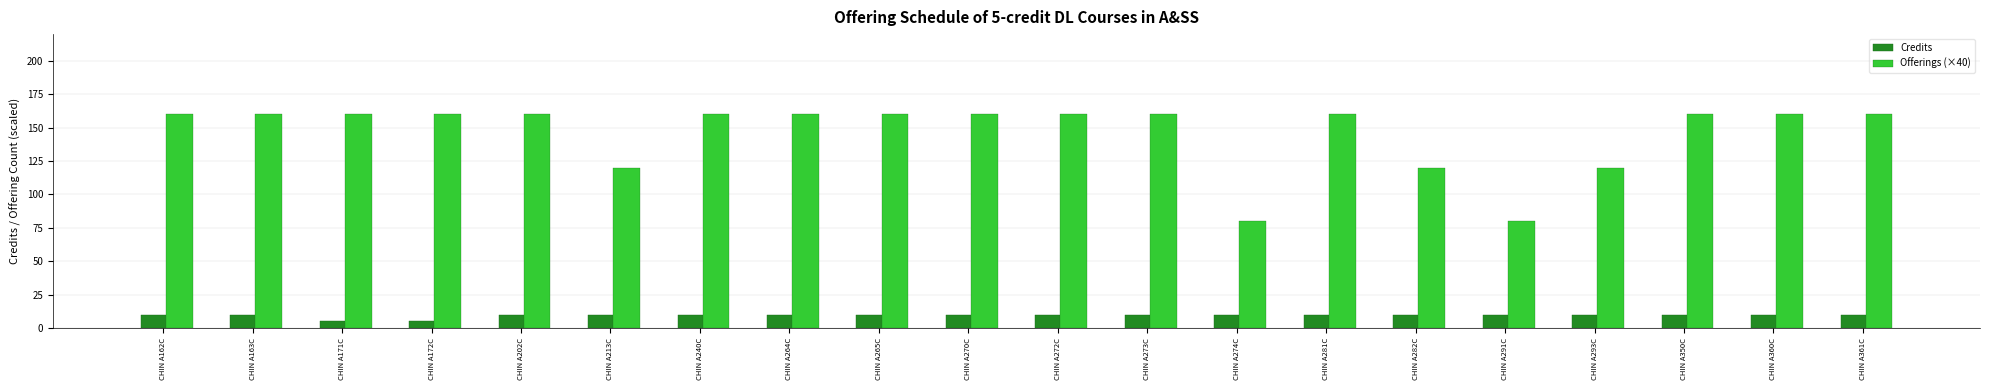

What is the difference between the highest and lowest values at CHIN A240C?

150